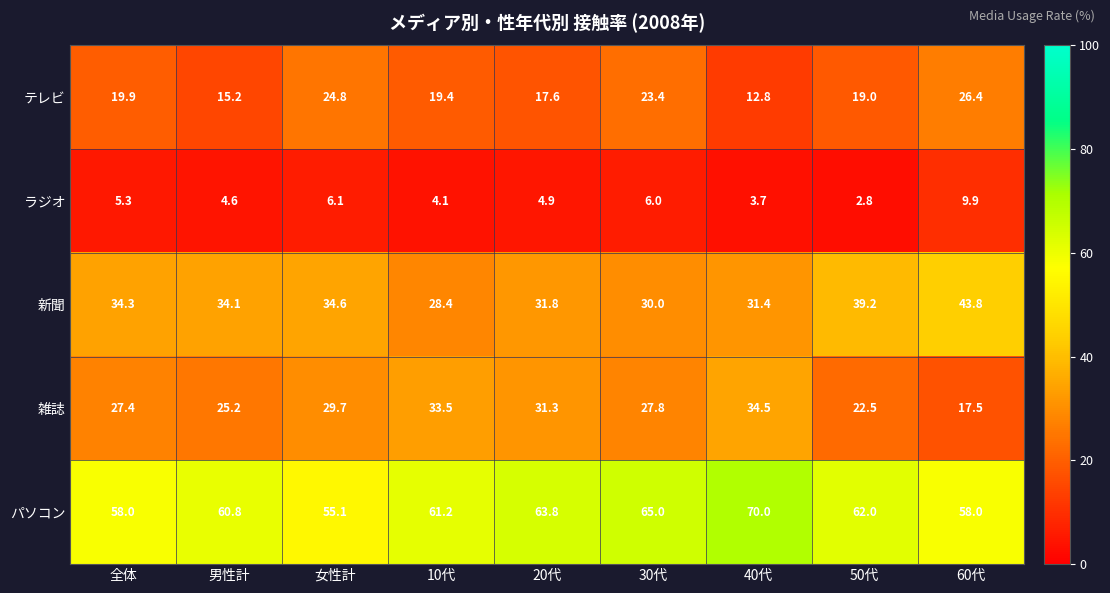

Which label corresponds to the largest value in the chart?

40代